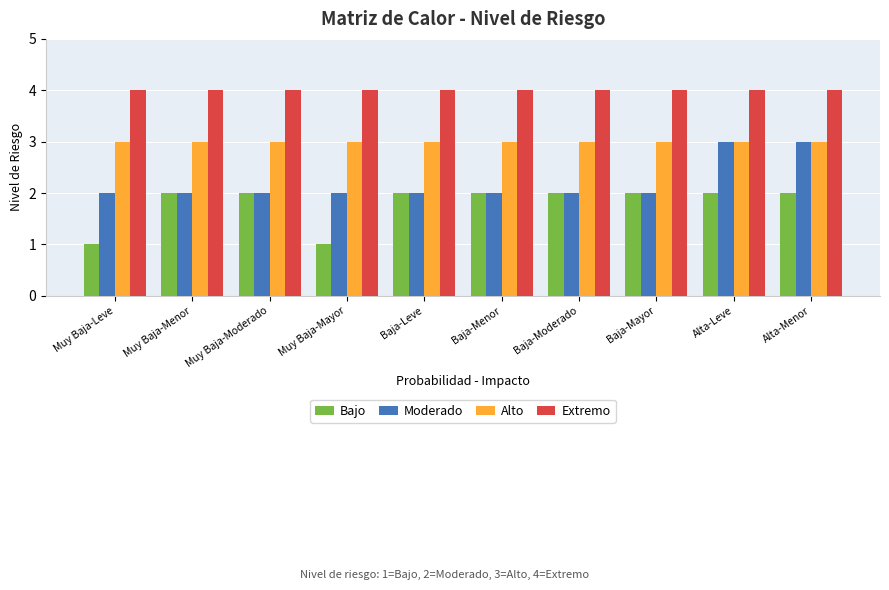

What is the label of the 7th bar from the left?

Baja-Moderado